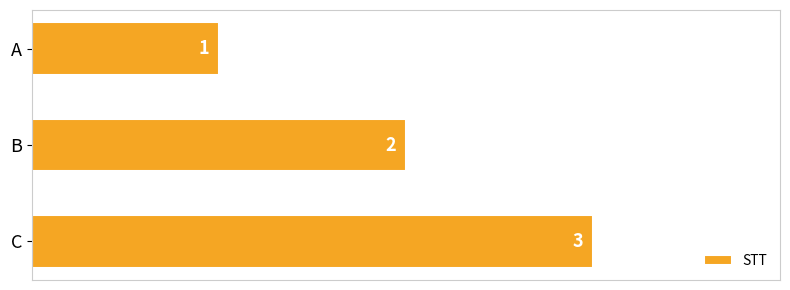

What is the value of the 1st bar from the top?

1